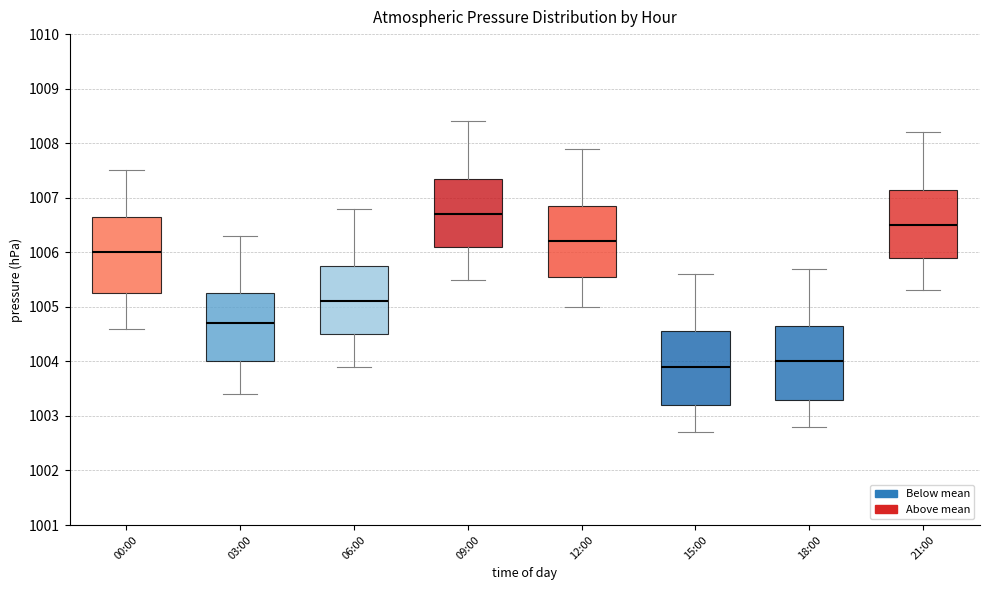

Reading left to right, read every box against the y-axis: the position of its median line, the range the box covers, and the ends of its whiskers. The values are not printed on the chart, so give them approximately, as read against the axis.

00:00: median 1006.0, box 1005.3 to 1006.7, whiskers 1004.6 to 1007.5
03:00: median 1004.7, box 1004.0 to 1005.3, whiskers 1003.4 to 1006.3
06:00: median 1005.1, box 1004.5 to 1005.8, whiskers 1003.9 to 1006.8
09:00: median 1006.7, box 1006.1 to 1007.4, whiskers 1005.5 to 1008.4
12:00: median 1006.2, box 1005.6 to 1006.9, whiskers 1005.0 to 1007.9
15:00: median 1003.9, box 1003.2 to 1004.6, whiskers 1002.7 to 1005.6
18:00: median 1004.0, box 1003.3 to 1004.7, whiskers 1002.8 to 1005.7
21:00: median 1006.5, box 1005.9 to 1007.2, whiskers 1005.3 to 1008.2